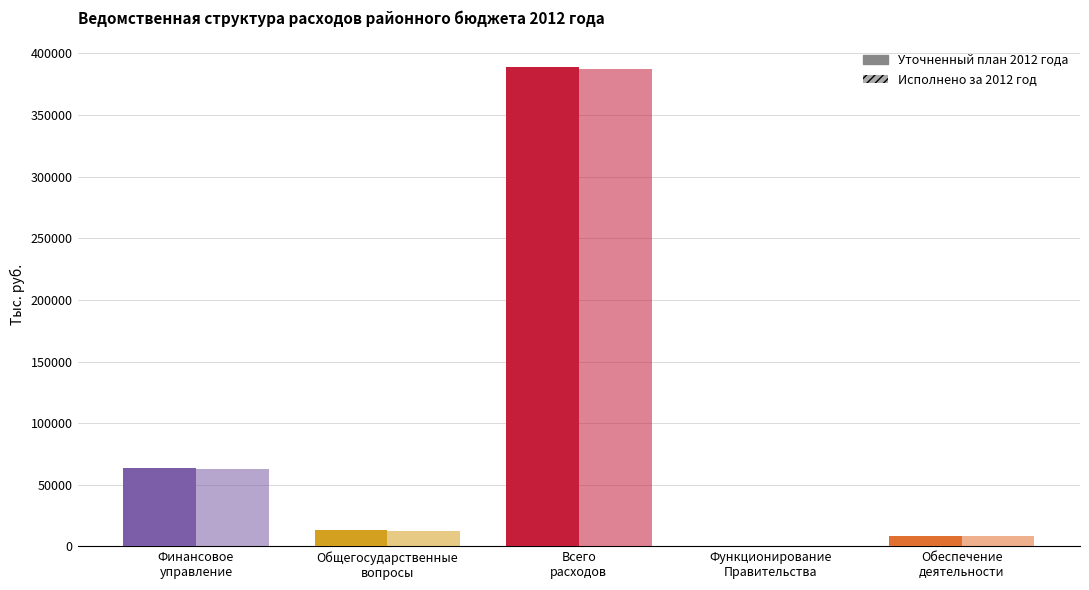

Which category has the lowest value across all series?

Функционирование
Правительства